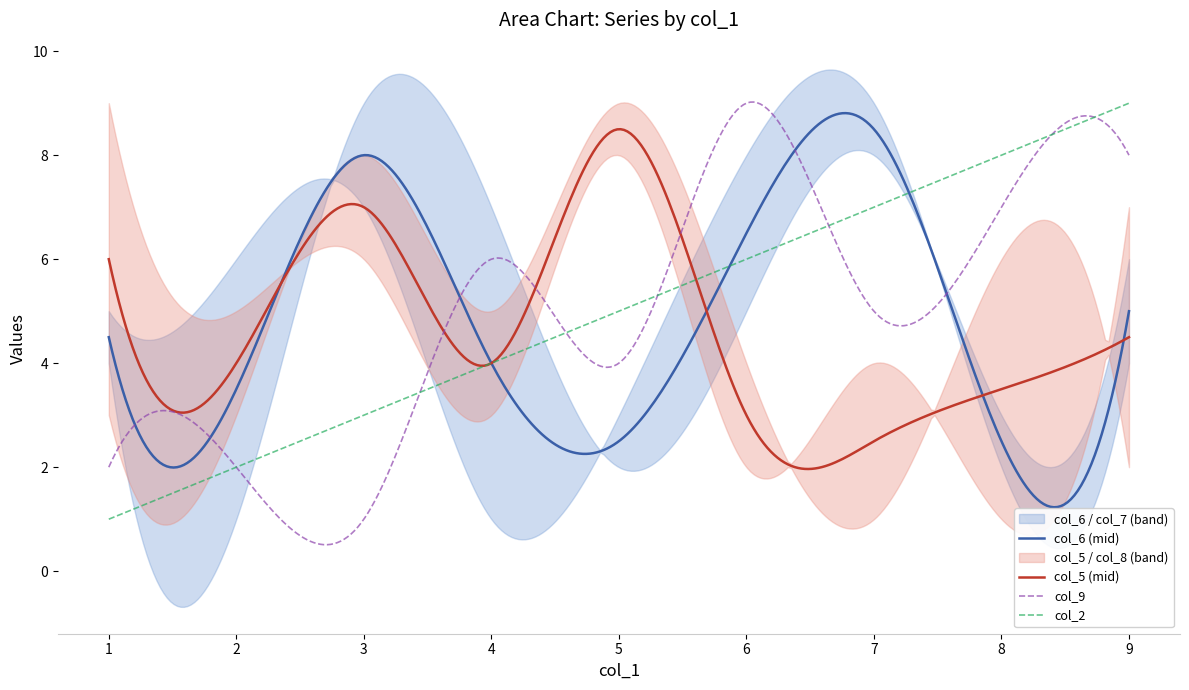

Is this an area chart (filled region under the line)?

No